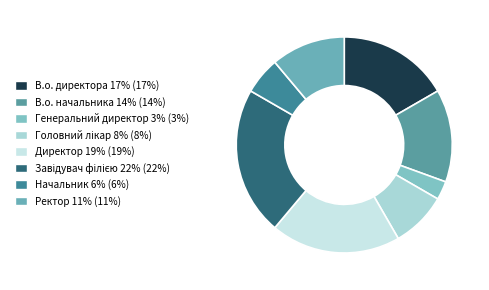

To the nearest percent, what percentage of the pie is В.о. начальника?

14%